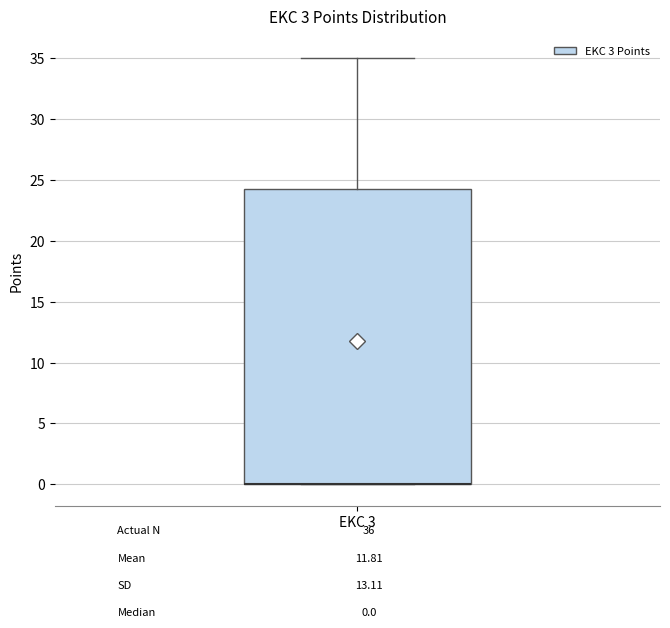

Read this box plot against the y-axis: the position of the median line, the range covered by the box, and the ends of both whiskers. The values are not printed on the chart, so give them approximately, as read against the axis.

median 0.0 (drawn on the box's lower edge), box 0.0 to 24.5, whiskers 0.0 to 35.0